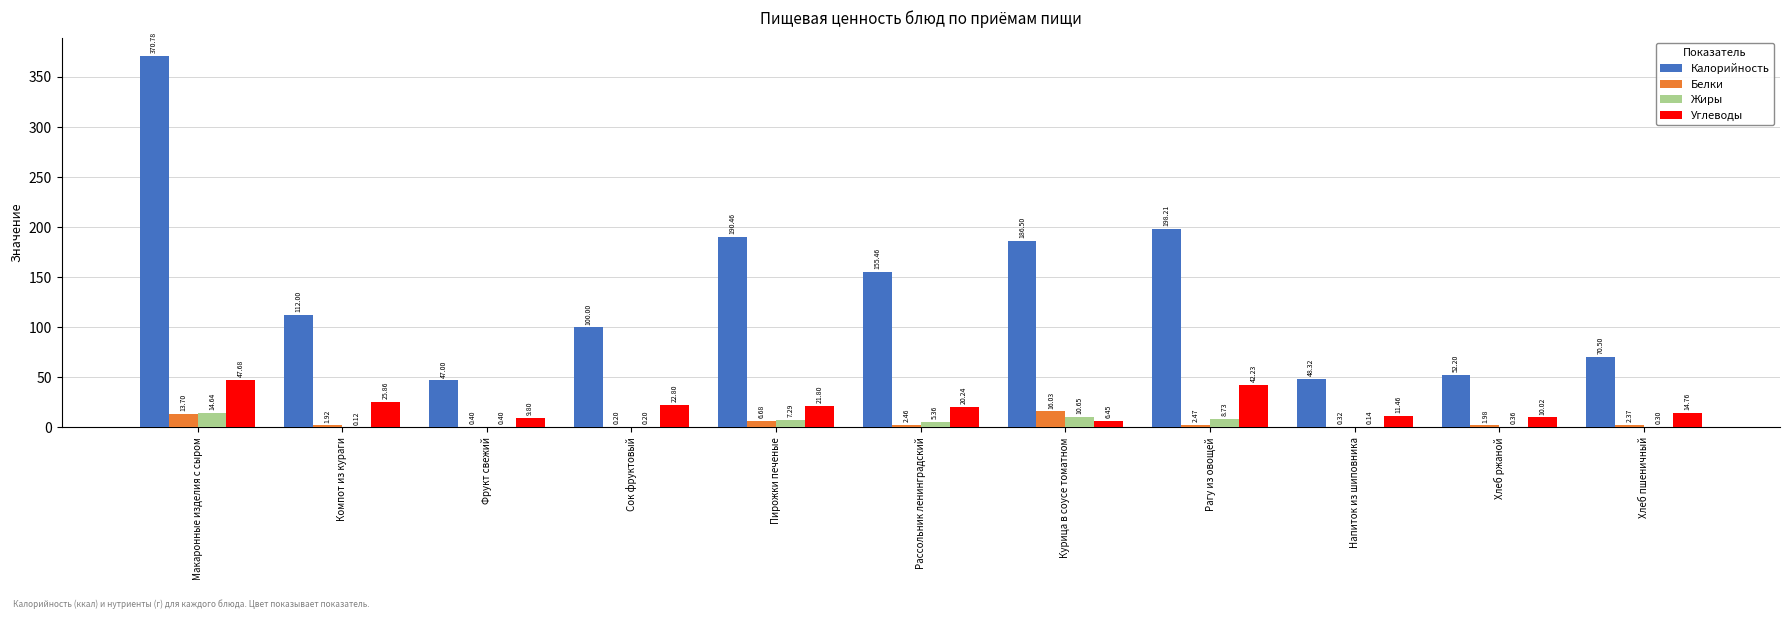

Where is Углеводы nearest to the value 27?

Компот из кураги